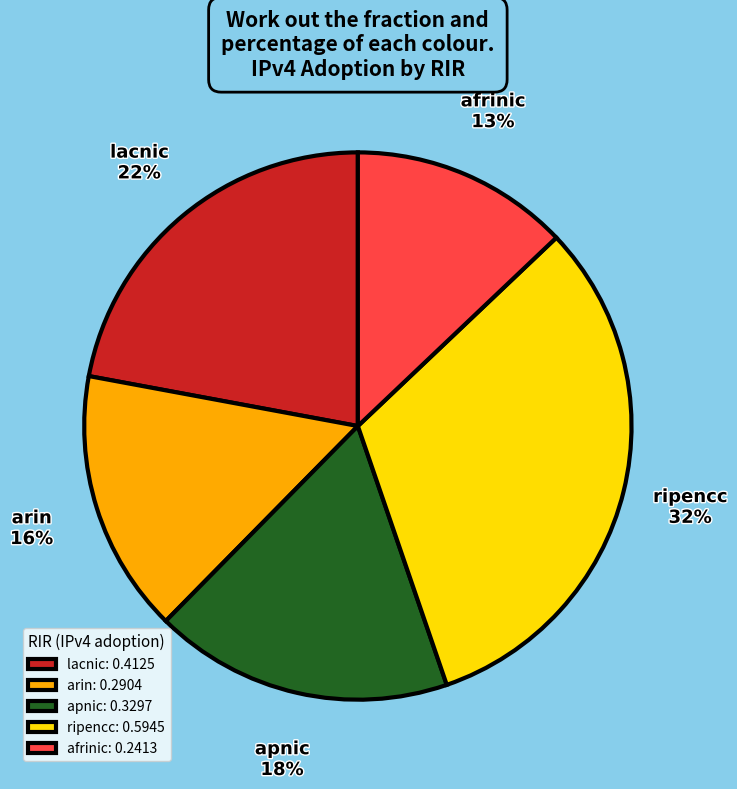

To the nearest percent, what is the average slice percentage?

20%